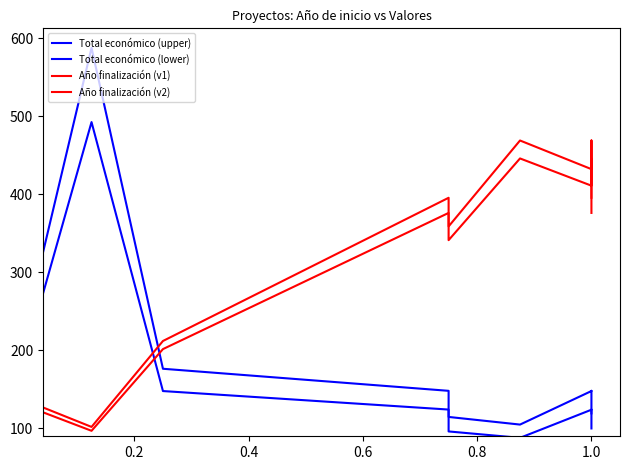

At 0.6, list the series in order from smallest to largest.

Total económico (lower), Total económico (upper), Año finalización (v2), Año finalización (v1)